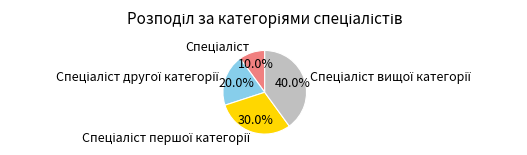

Is there a majority slice in this chart?

No